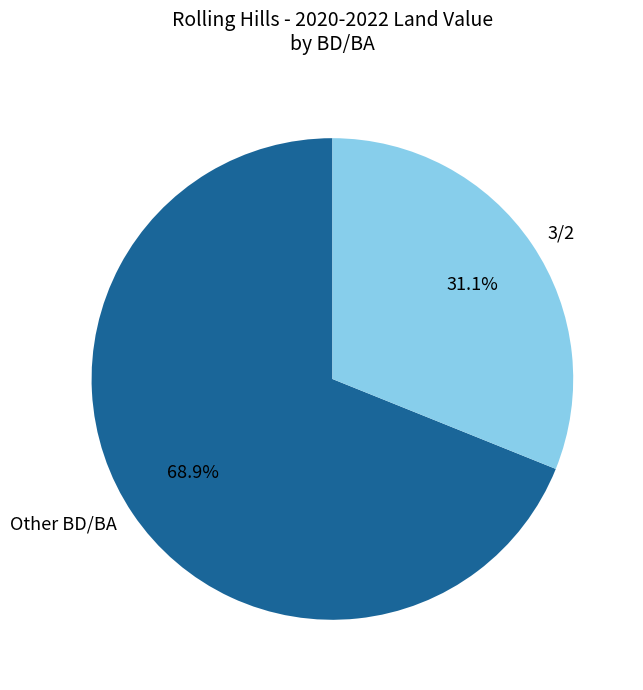

Rank the categories by value from highest to lowest.

Other BD/BA, 3/2